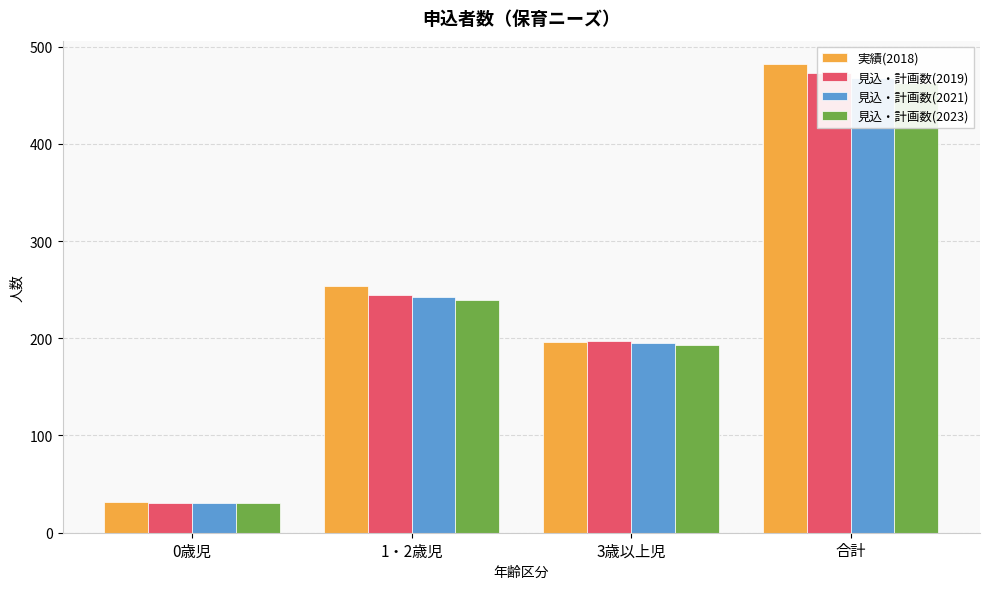

What is the difference between the 見込・計画数(2023) values at 3歳以上児 and 合計?

270